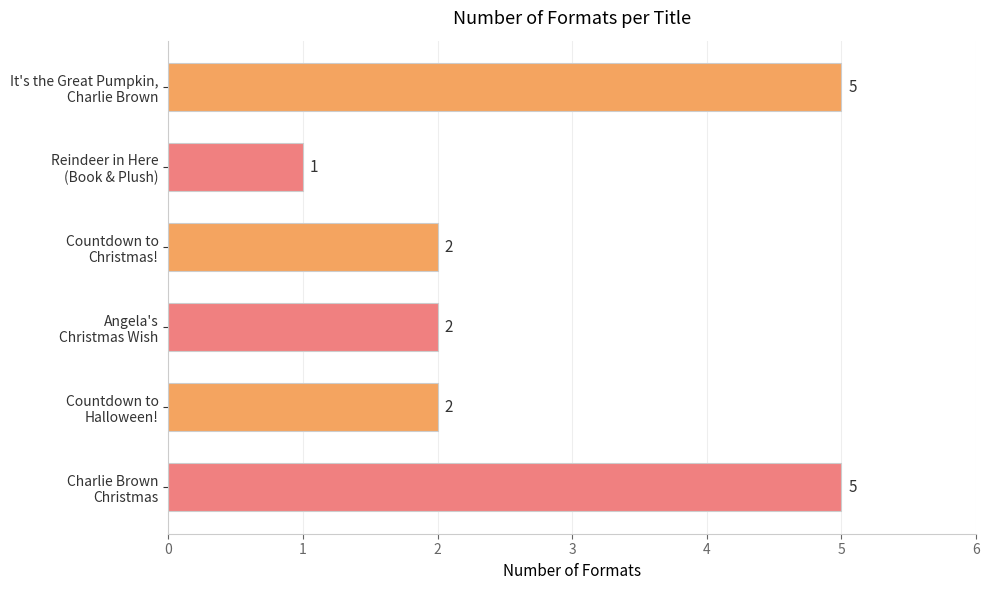

Reading bottom to top, what are all the values shown in this chart?

5	2	2	2	1	5